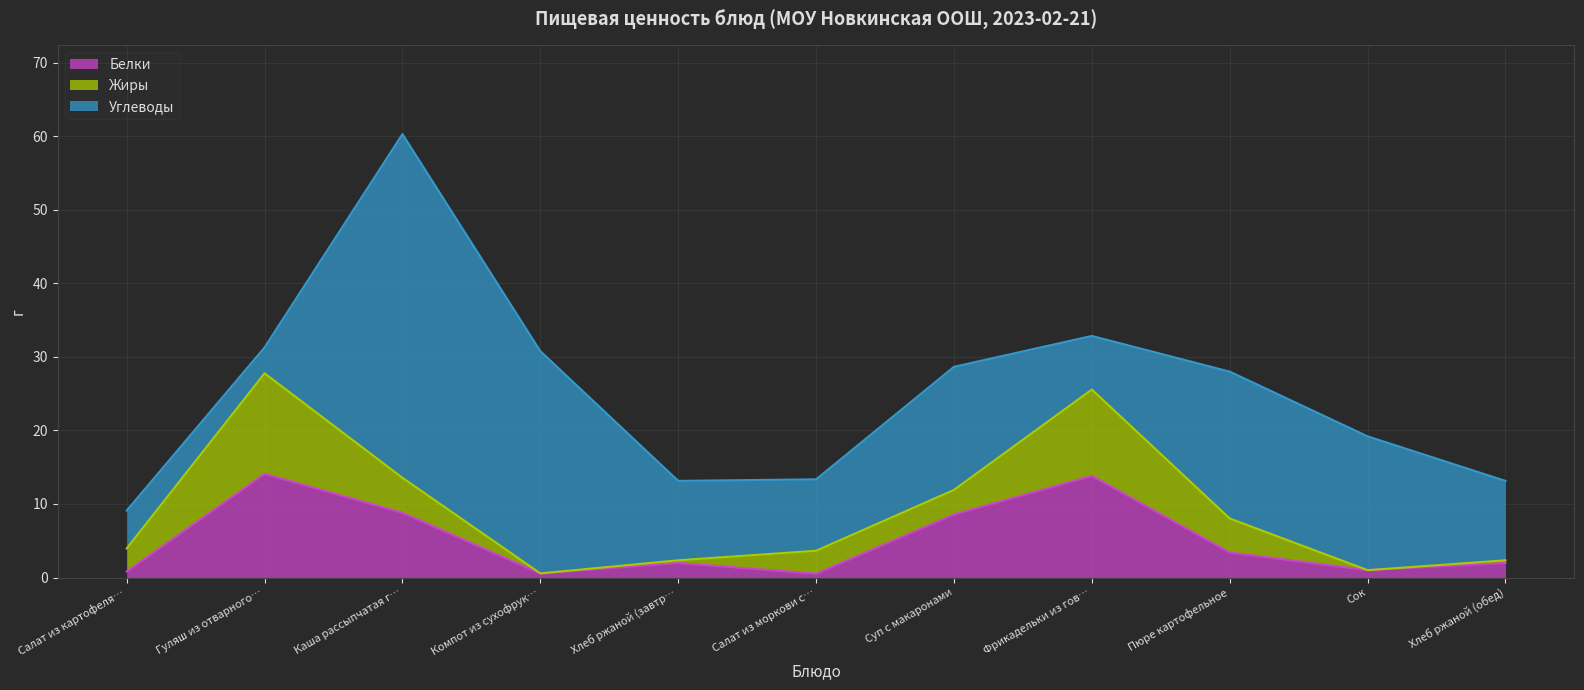

At Салат из моркови с яблоком, list the series in order from smallest to largest.

Белки, Жиры, Углеводы